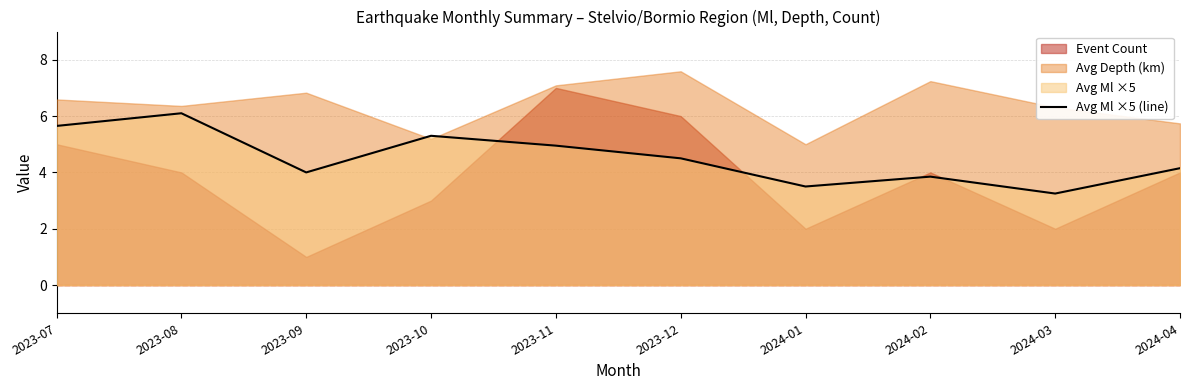

What is the highest value of the Avg Ml ×5 (line) series?

6.1